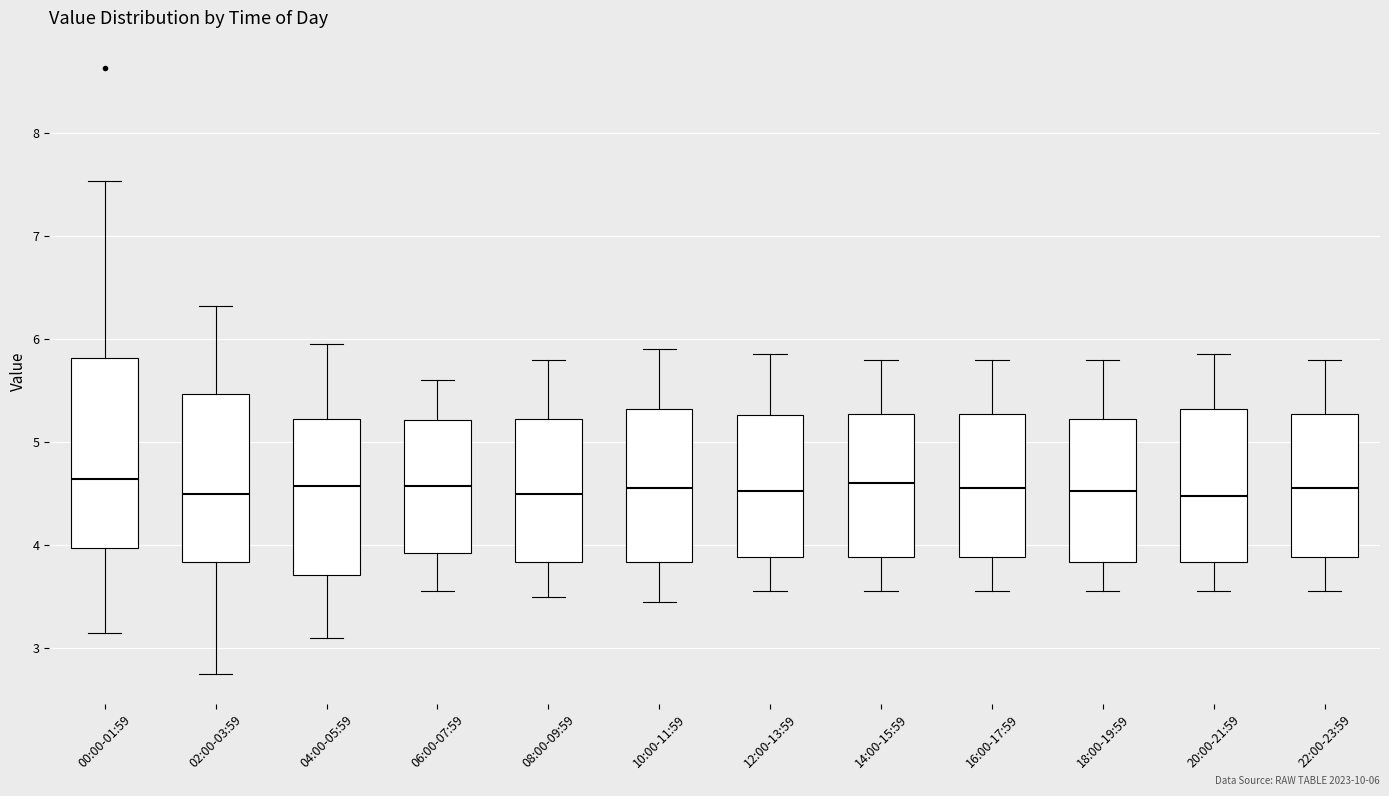

Which box is the tallest, from its lower edge to its upper edge?

00:00-01:59